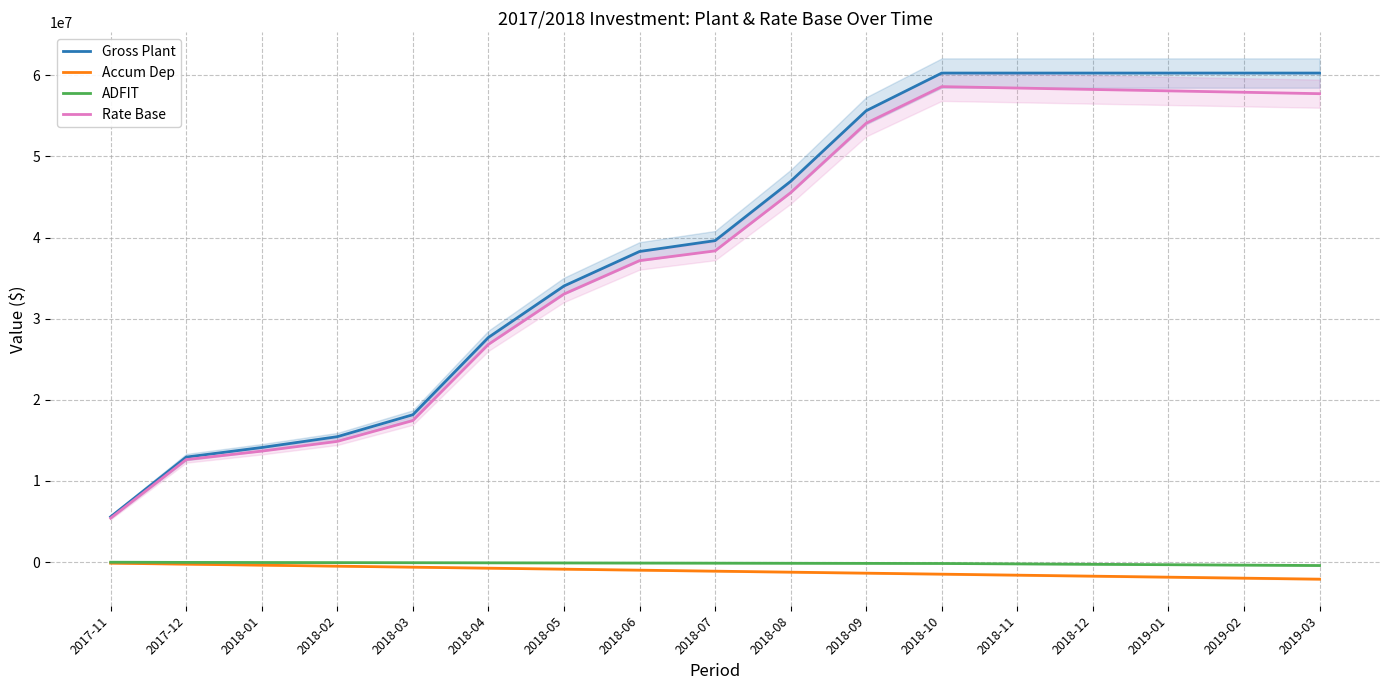

At 2019-01, list the series in order from largest to smallest.

Gross Plant, Rate Base, ADFIT, Accum Dep